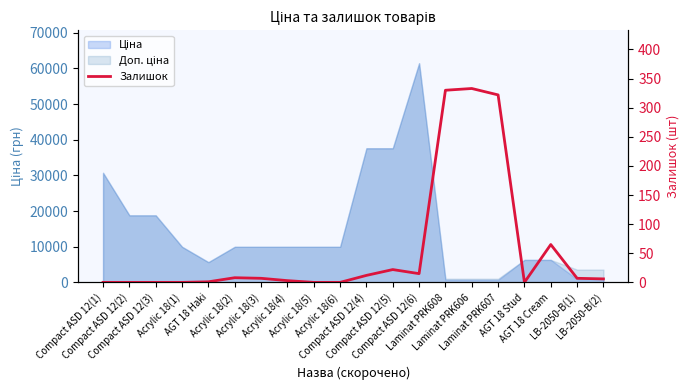

Approximately how many times larger is the value at Acrylic 18(4) compared to Compact ASD 12(4)?

0.2